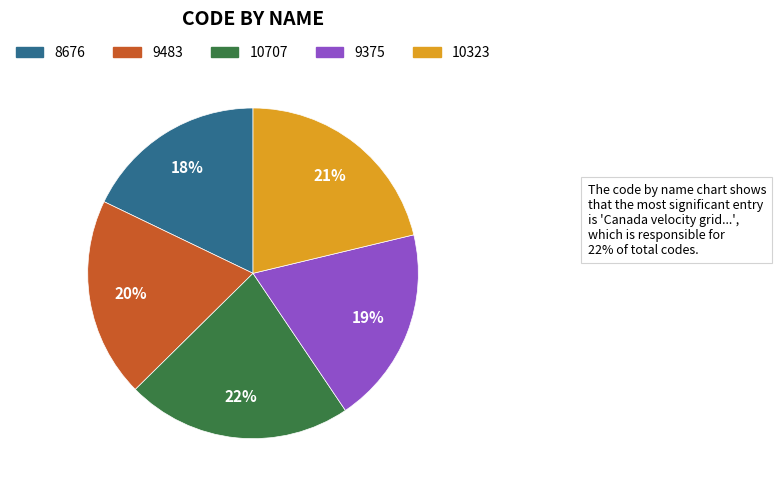

Is there a majority slice in this chart?

No